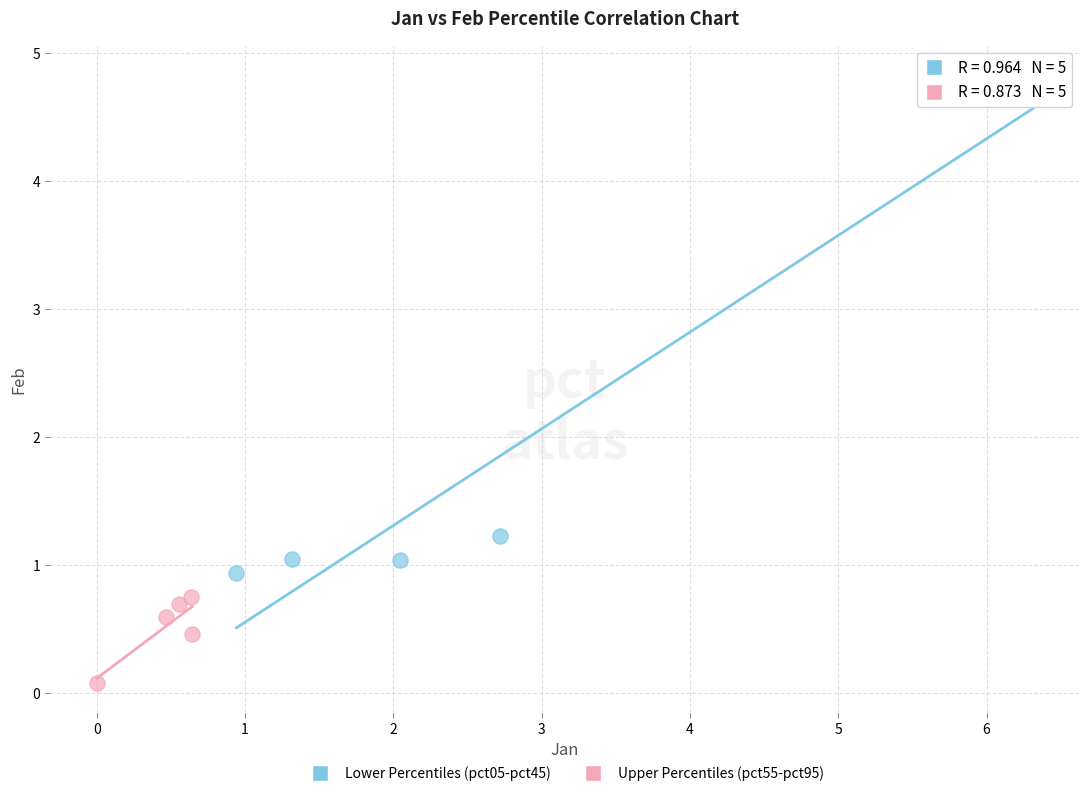

Which series has the widest spread of Y values?

Lower Percentiles (pct05-pct45)